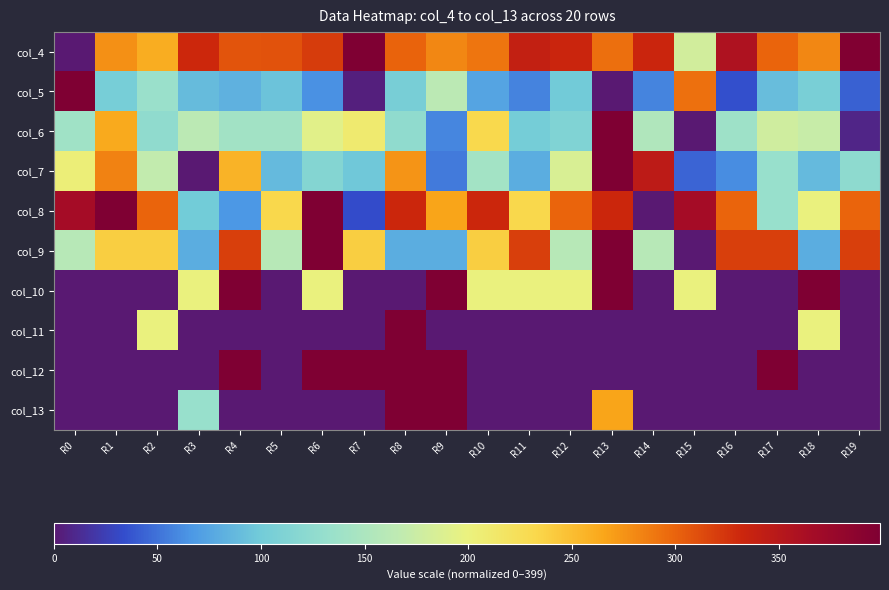

At which category is the sum across all series the highest?

R13